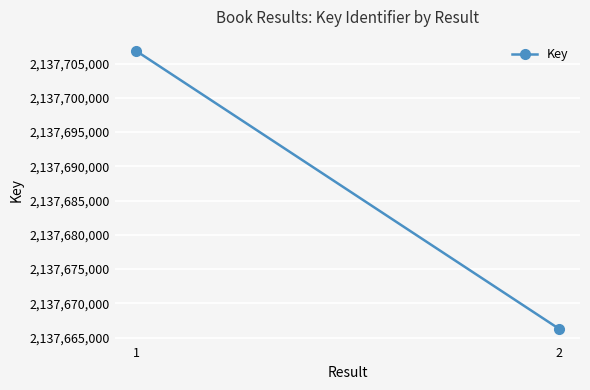

What is the maximum value shown in the chart?

2137706870